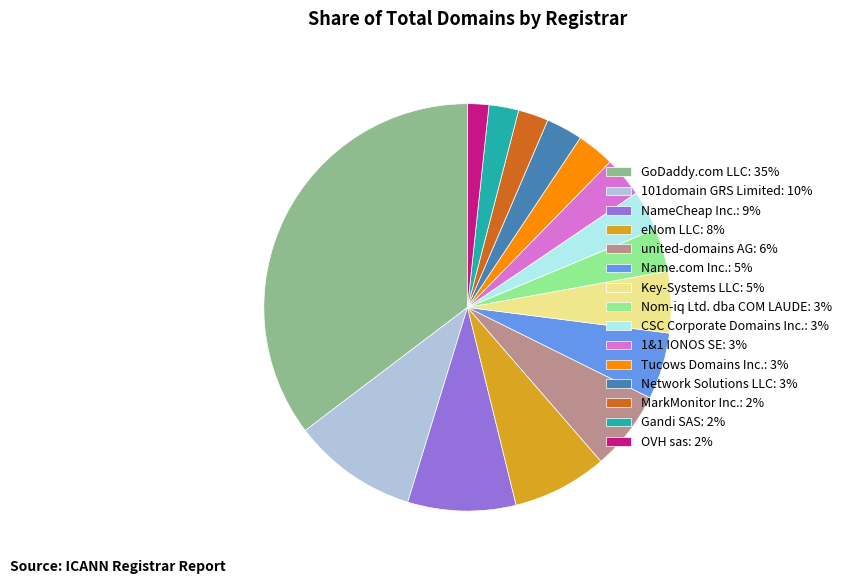

True or false: 101domain GRS Limited accounts for 2% of the total.

False